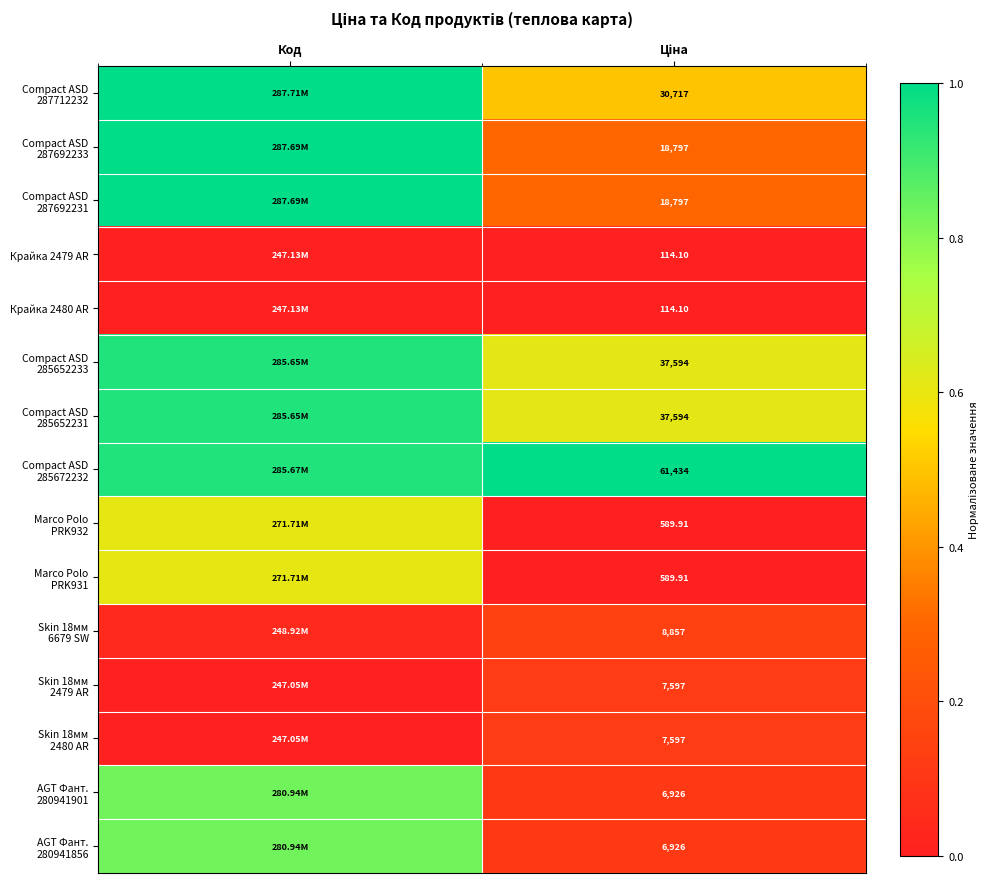

What is the difference between the Compact ASD 287712232 values at Код and Ціна?

0.5